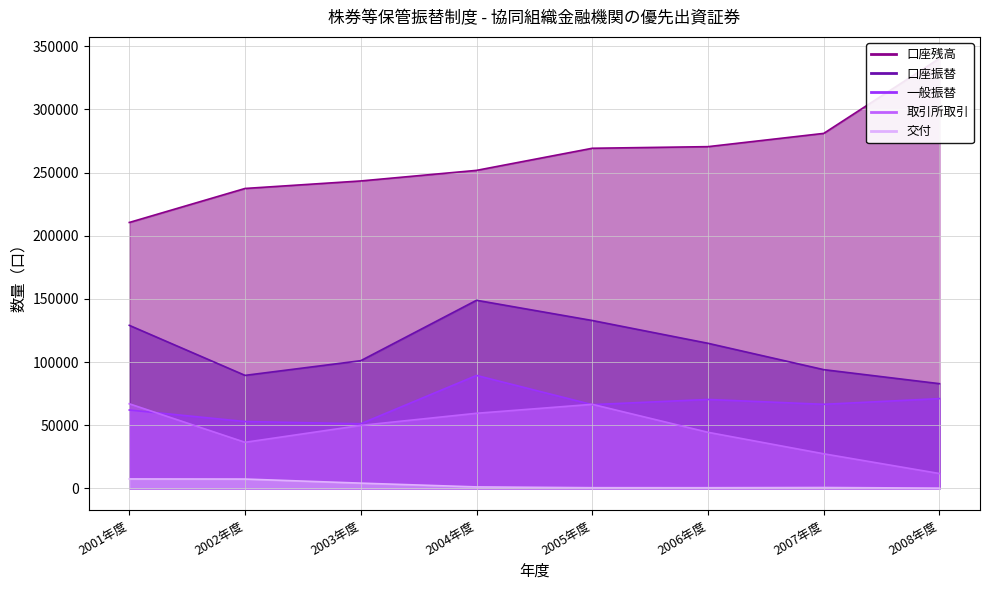

What is the difference between the highest and lowest values at 2002年度?

229989